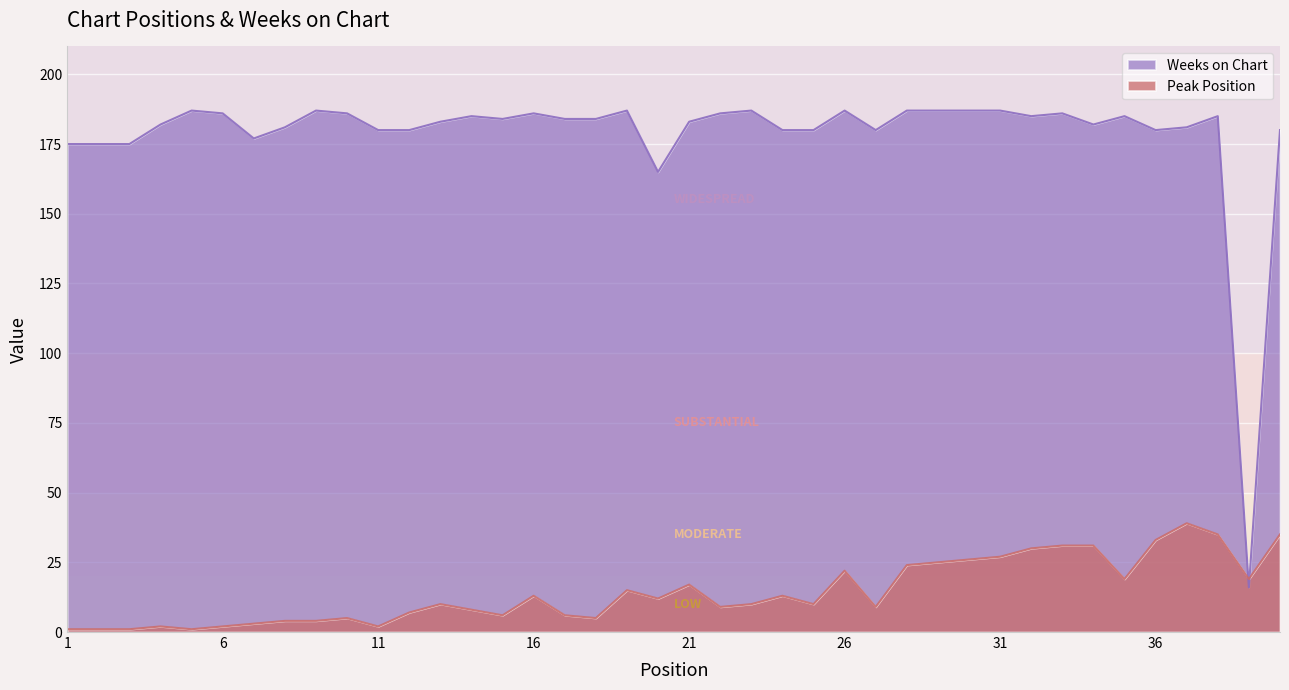

What is the highest value of the Weeks on Chart series?

187